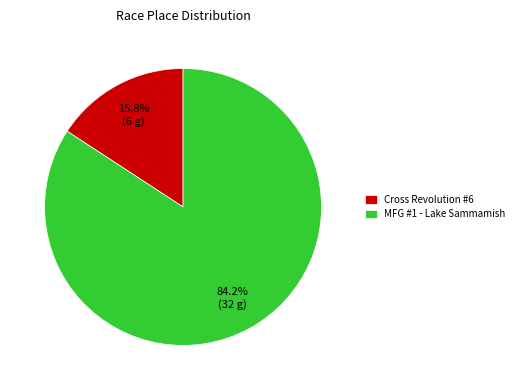

To the nearest percent, what portion does MFG #1 - Lake Sammamish represent?

84%